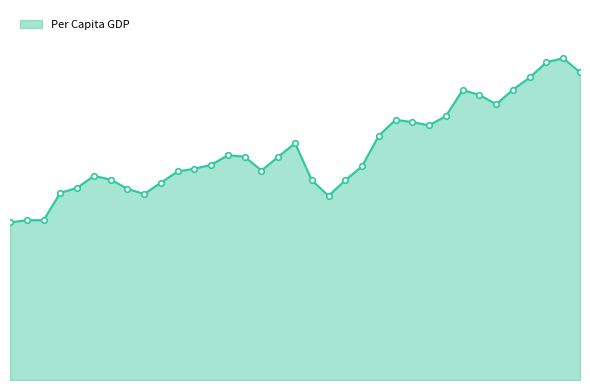

Reading right to left, list all the values displayed in this chart.

1884=3.4	1883=3.5	1882=3.5	1881=3.3	1880=3.2	1879=3.0	1878=3.1	1877=3.2	1876=2.9	1875=2.8	1874=2.8	1873=2.9	1872=2.7	1871=2.4	1870=2.2	1869=2.0	1868=2.2	1867=2.6	1866=2.5	1865=2.3	1864=2.5	1863=2.5	1862=2.4	1861=2.3	1860=2.3	1859=2.2	1858=2.0	1857=2.1	1856=2.2	1855=2.2	1854=2.1	1853=2.1	1852=1.8	1851=1.8	1850=1.7